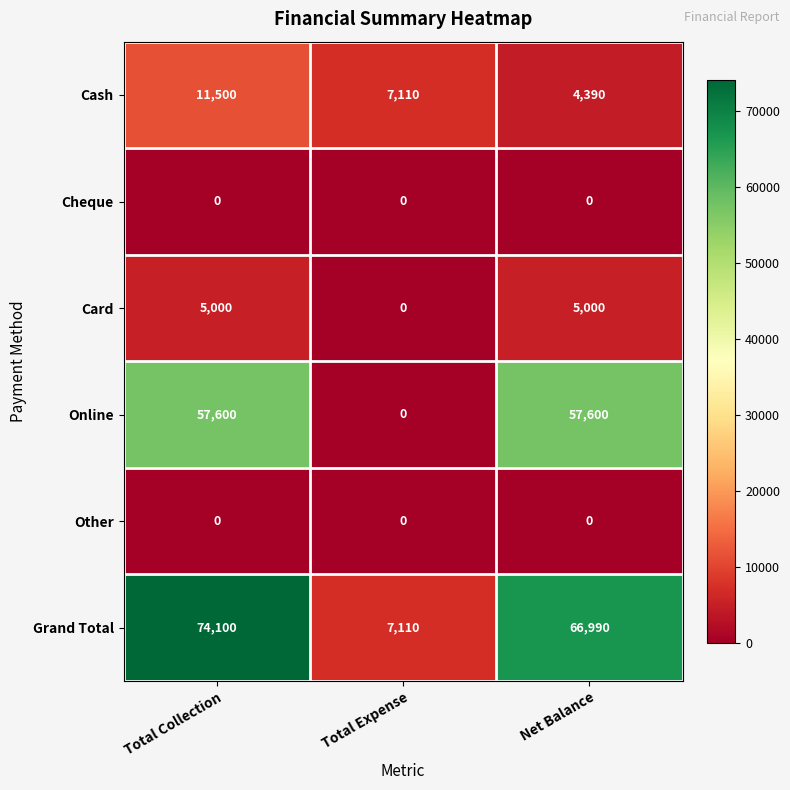

How many data points does each series have?

3